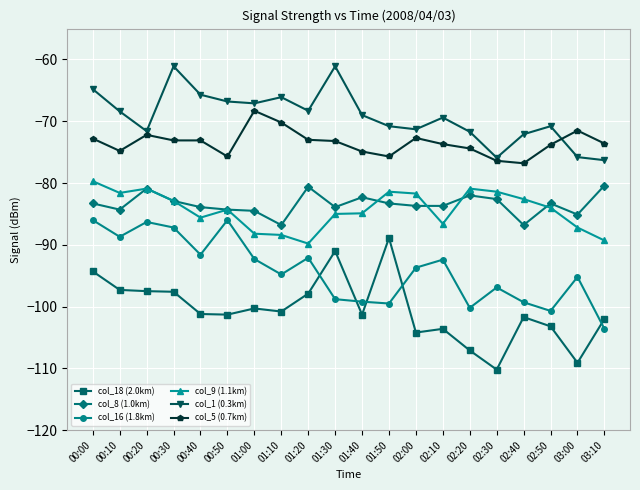

At which category does col_9 (1.1km) reach its first local peak?

00:20